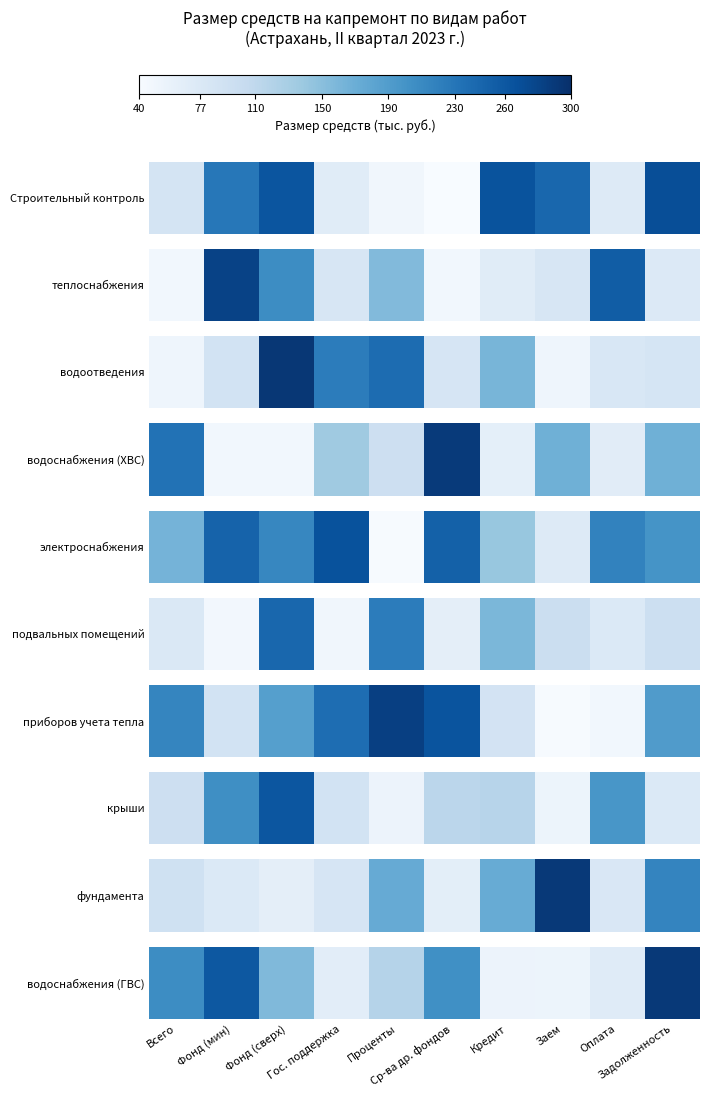

The chart shows a value of 161.4 at Проценты. True or false?

False